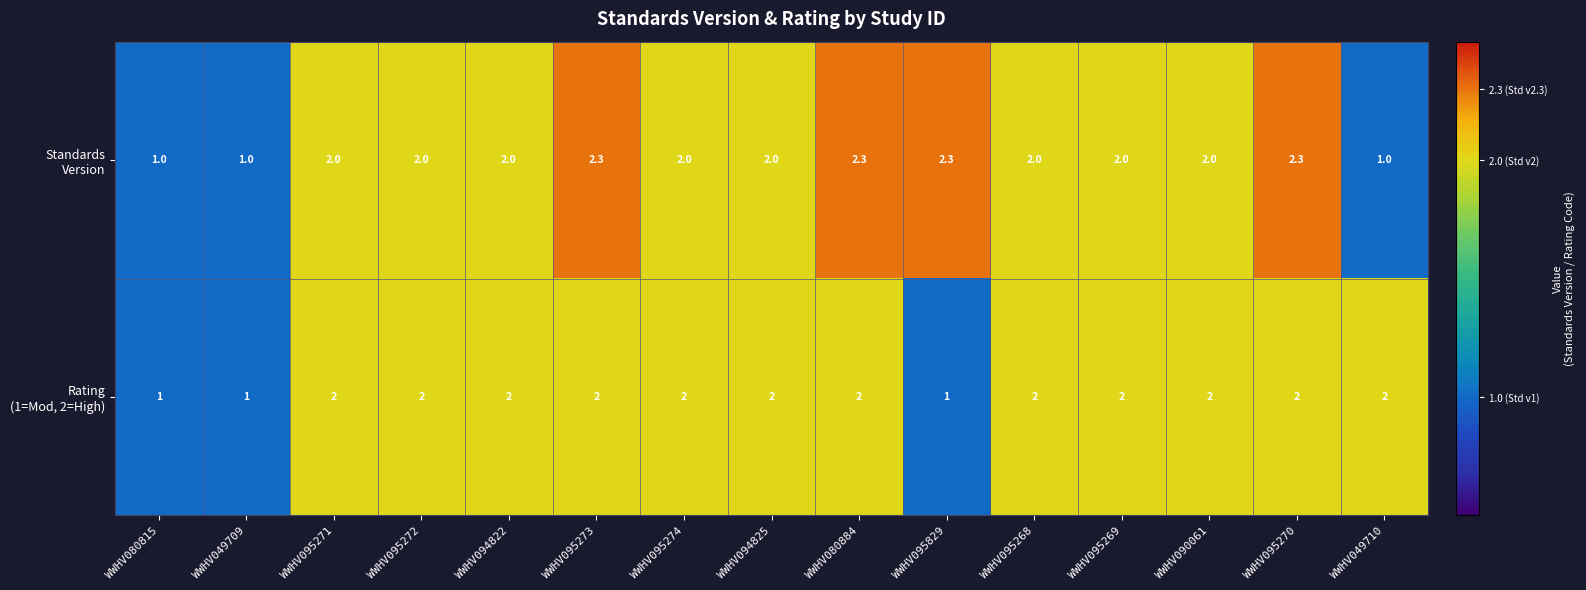

What is the total value across all series at WWHV095272?

4.0